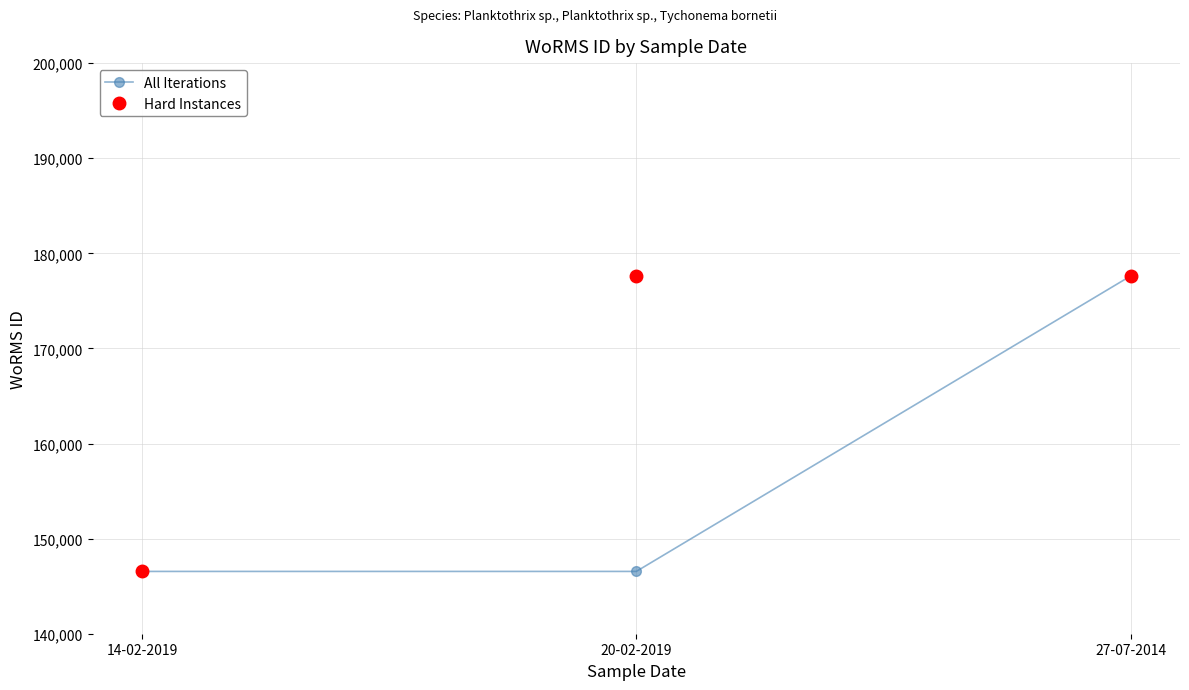

Which series has the largest total across all categories?

Hard Instances